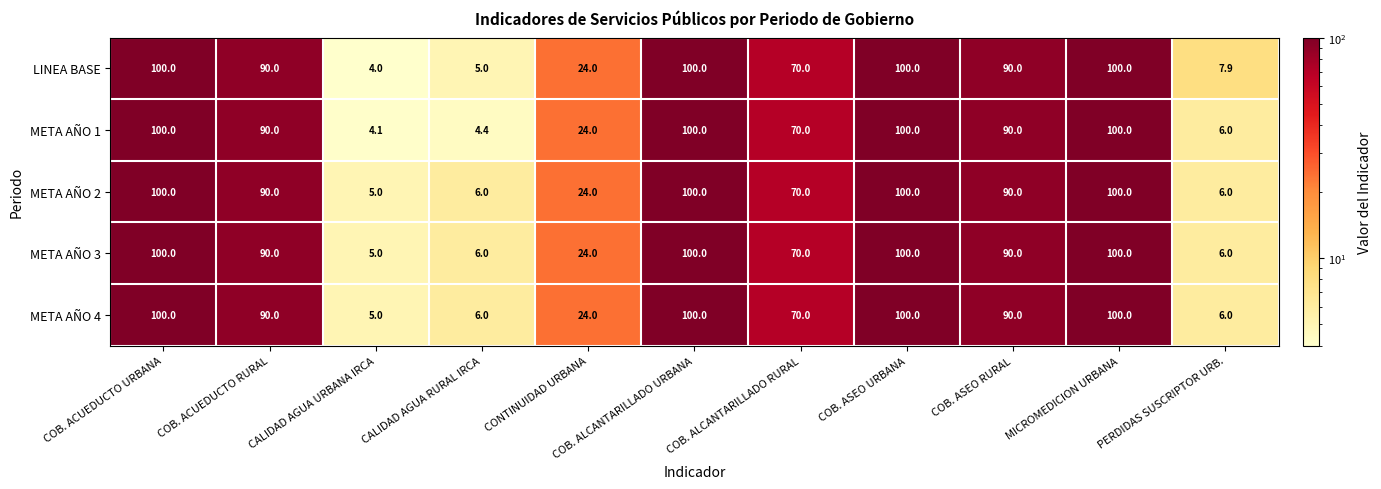

True or false: META AÑO 1 has a value of 70.0 at COB. ALCANTARILLADO RURAL.

True